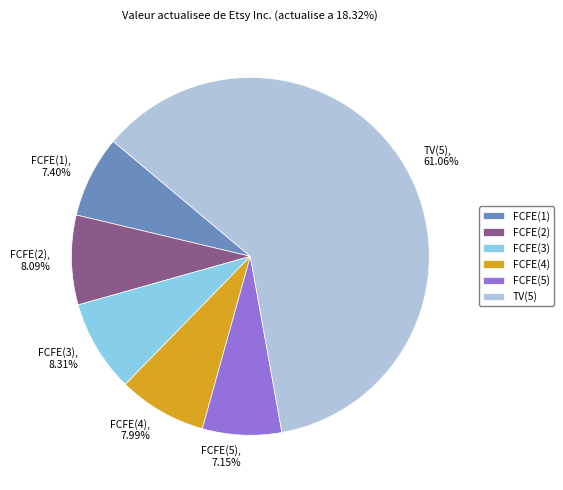

Between FCFE(3) and FCFE(5), which is larger?

FCFE(3)